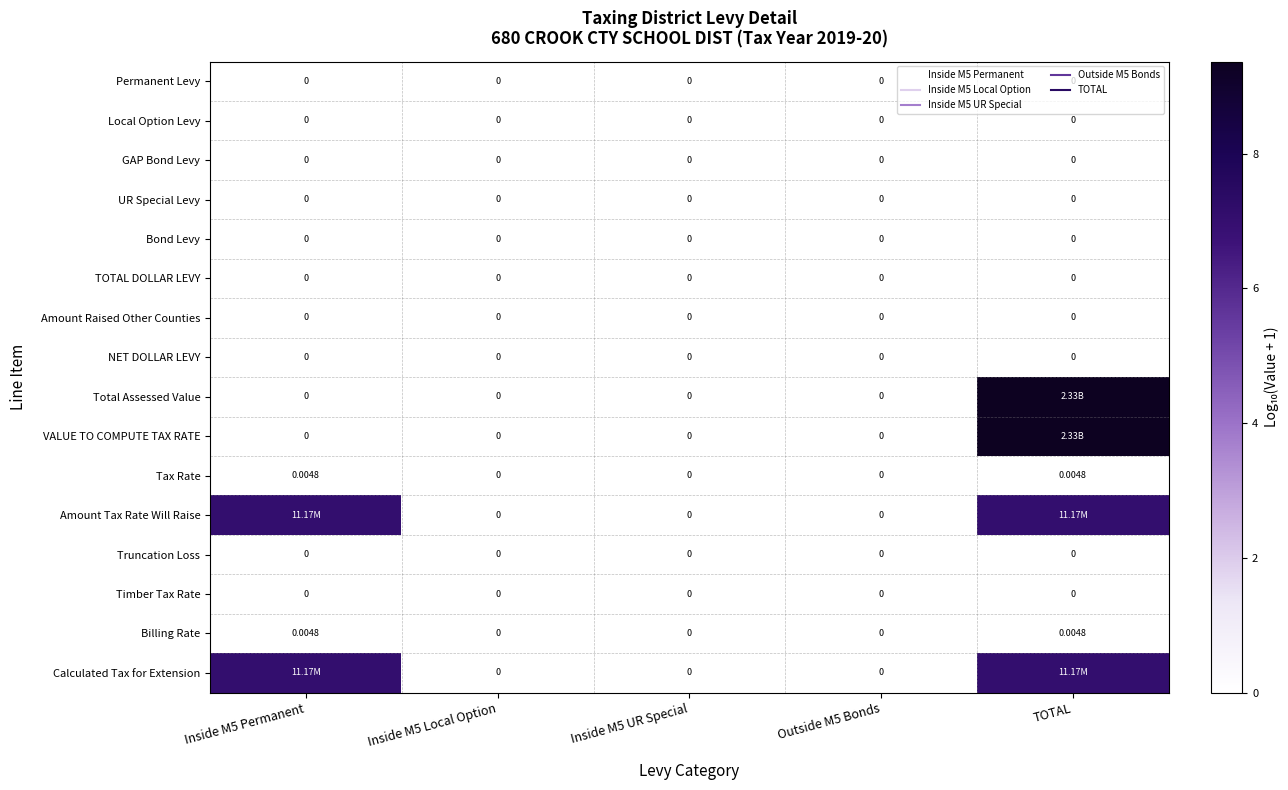

At which label does Truncation Loss reach its minimum?

Inside M5 Permanent